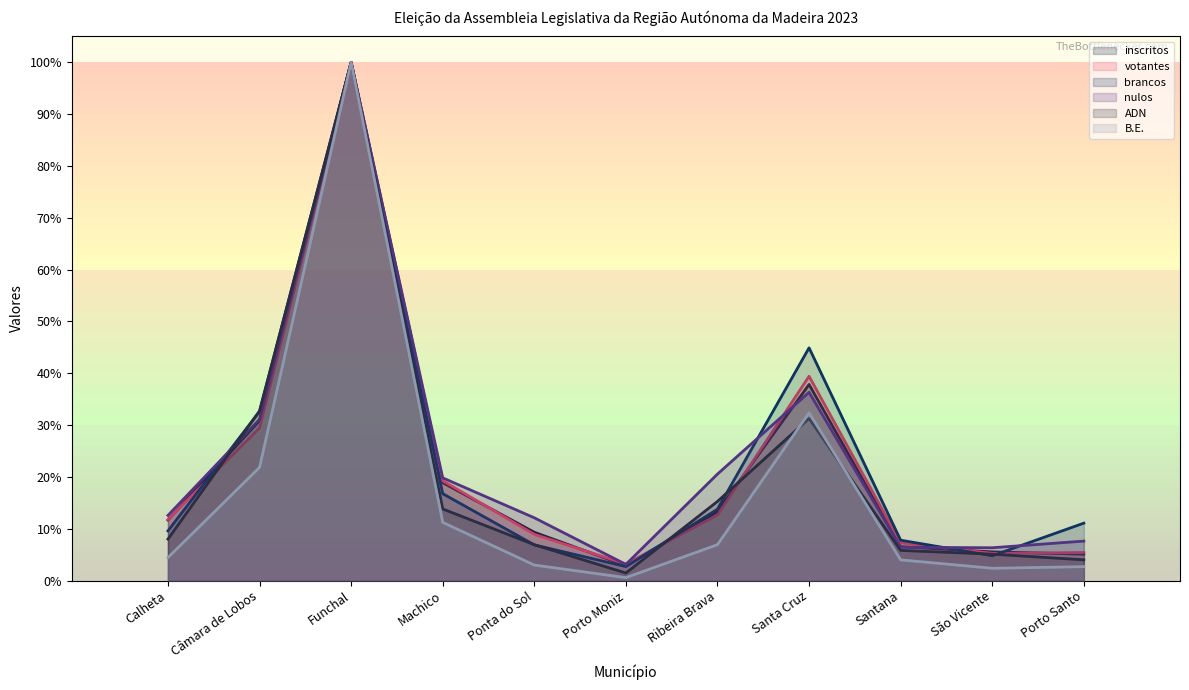

Which series has the widest spread of values?

B.E.